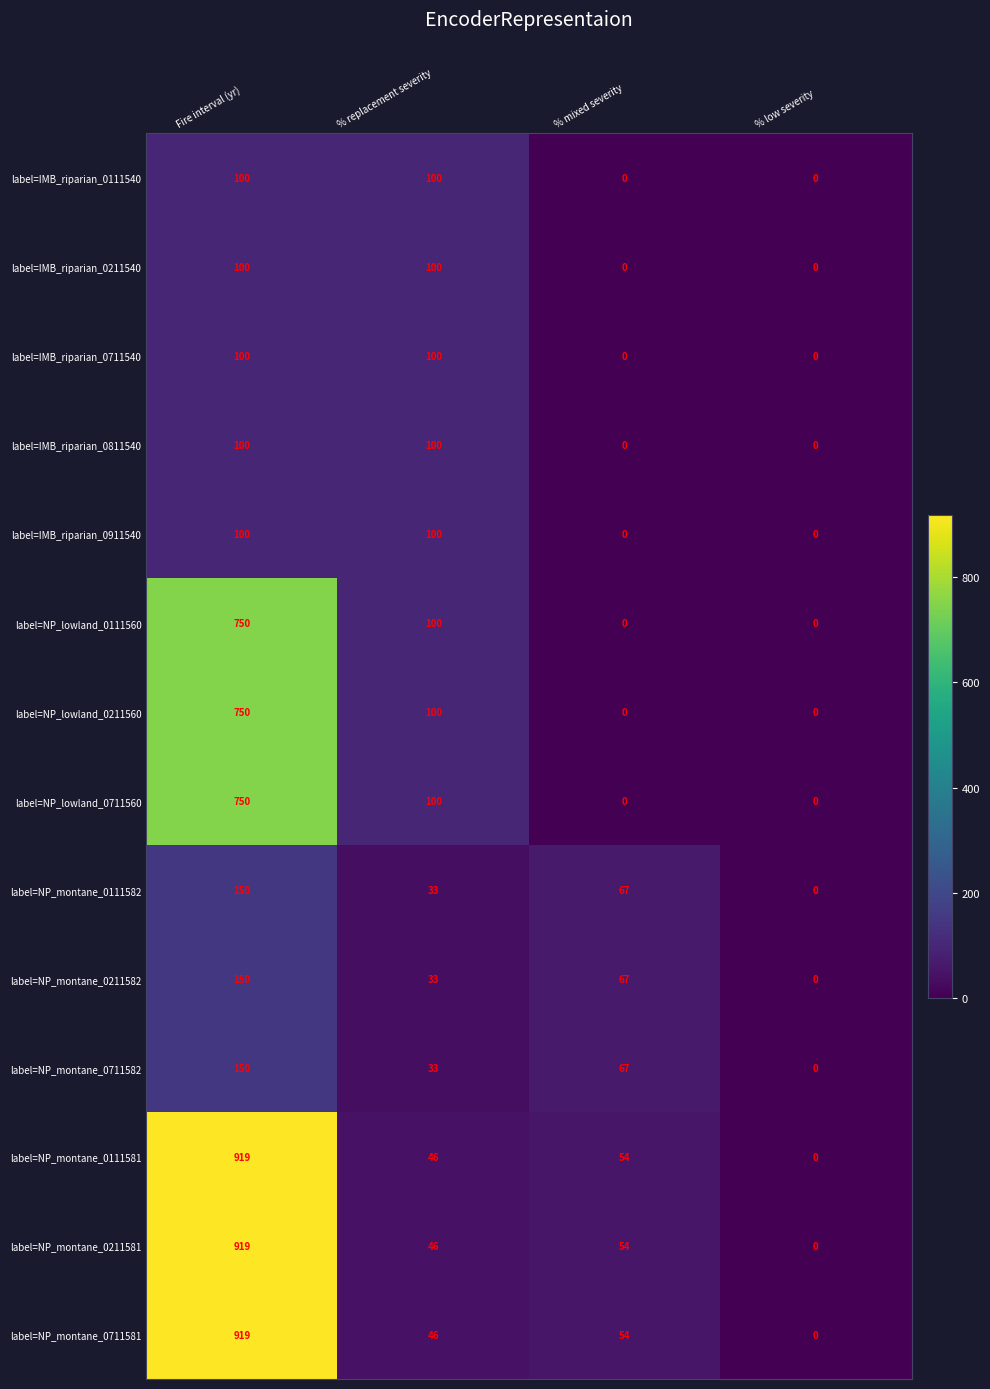

What is the sum of the label=IMB_riparian_0711540 values at % mixed severity and % replacement severity?

100